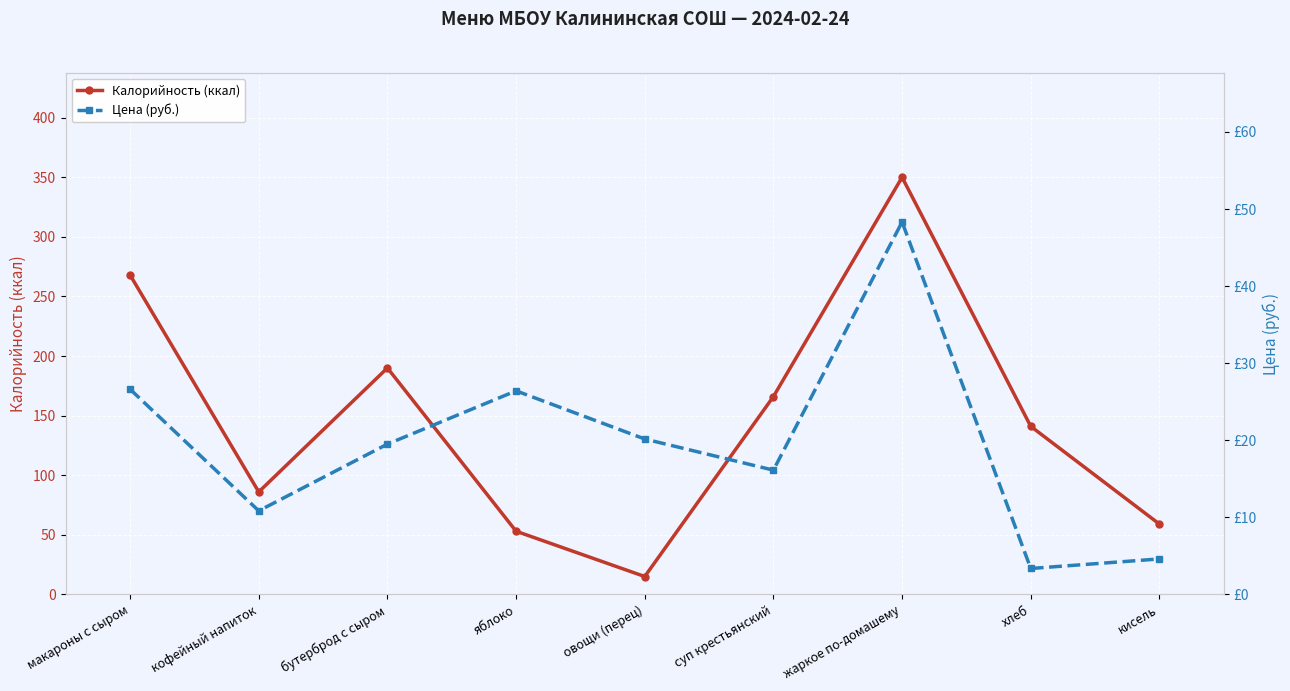

Which has a higher value, овощи (перец) or кофейный напиток?

кофейный напиток